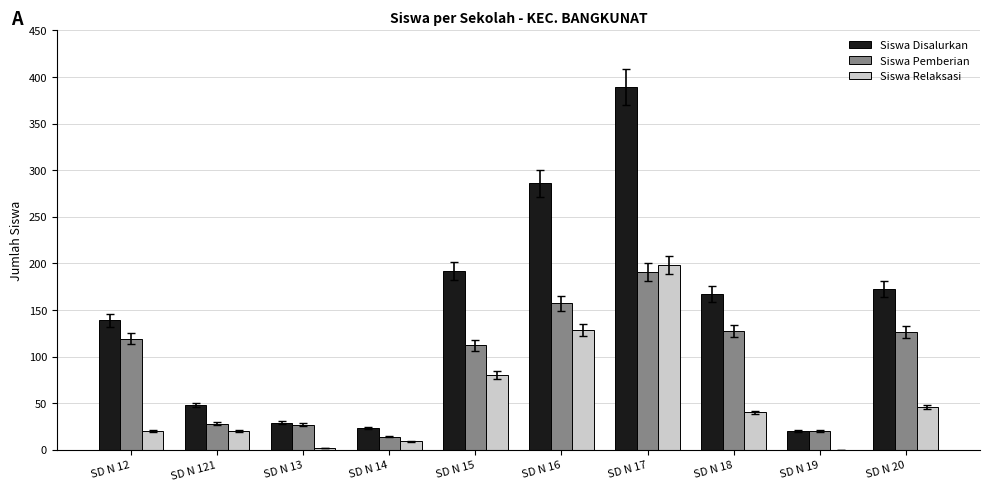

Which category has the highest value in the Siswa Relaksasi series?

SD N 17